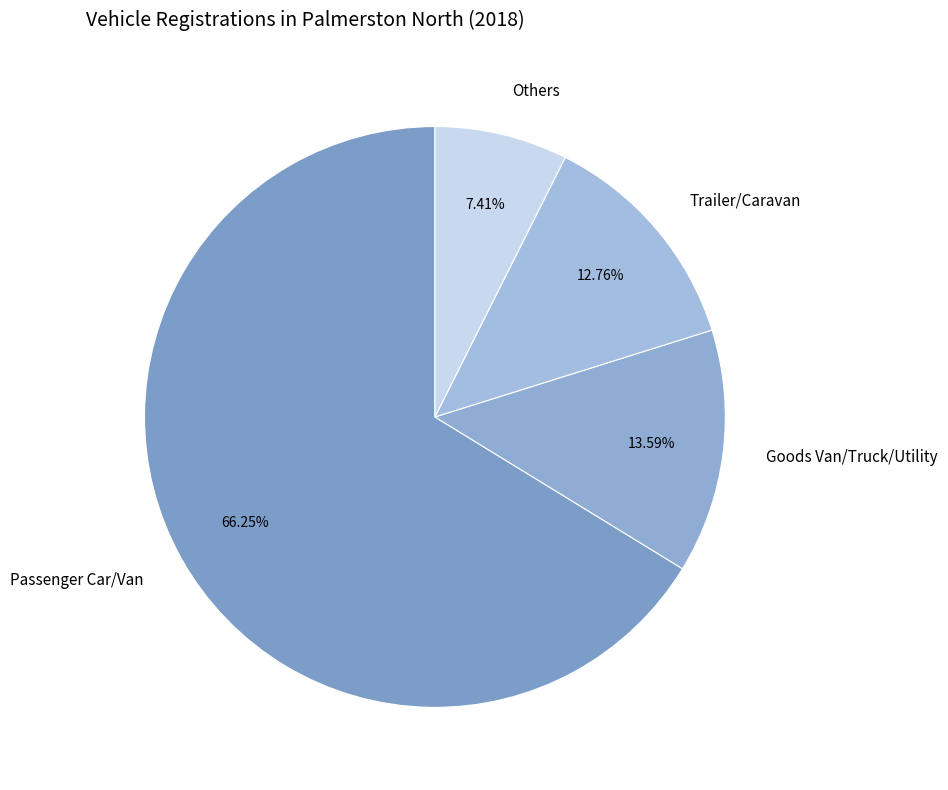

How many slices are in this pie chart?

4